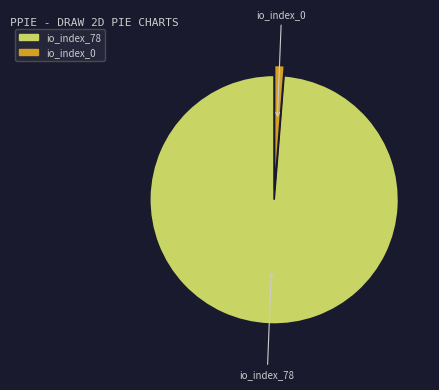

How many segments does this pie chart have?

2